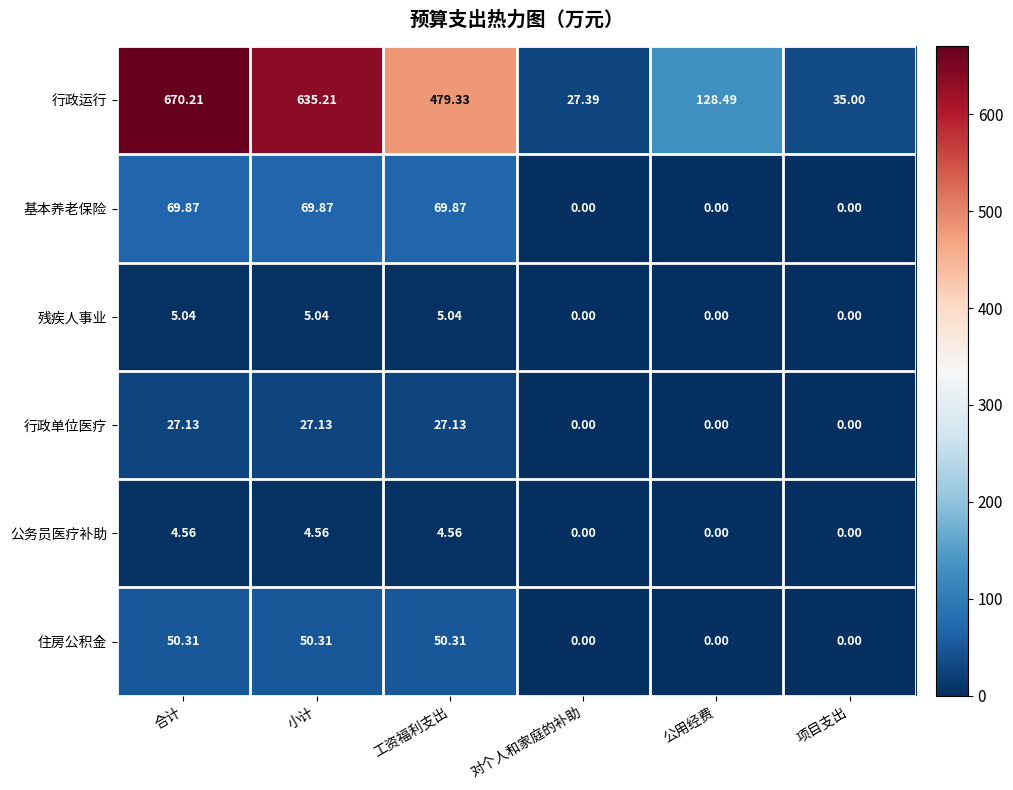

Is the value of 行政单位医疗 at 合计 greater than the value of 公务员医疗补助 at 公用经费?

Yes